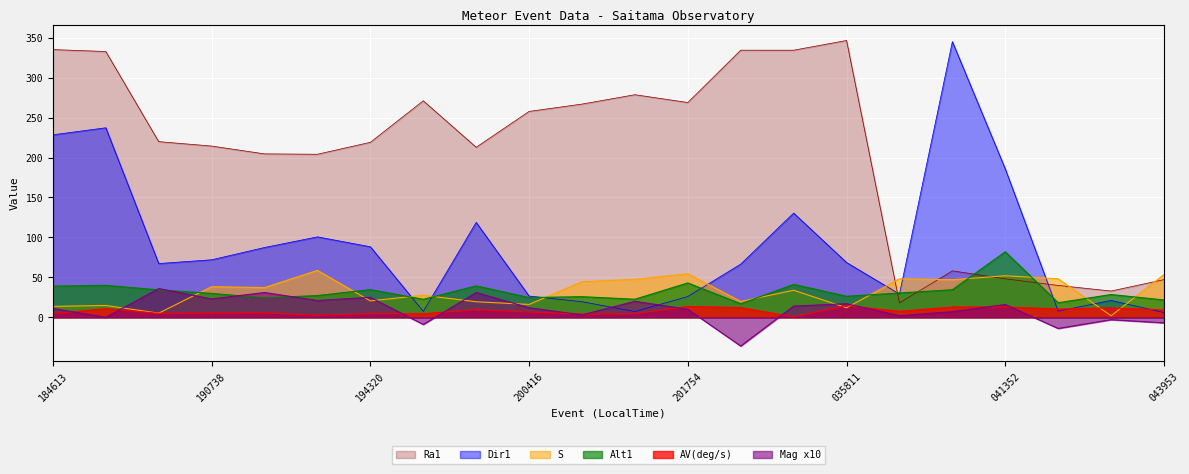

Rank the categories by S value from lowest to highest.

043701, 190605, 035811, 184613, 185114, 200416, 194419, 033319, 194320, 194327, 034933, 191937, 190738, 201244, 040647, 201247, 040148, 042048, 041352, 043953, 201754, 193358